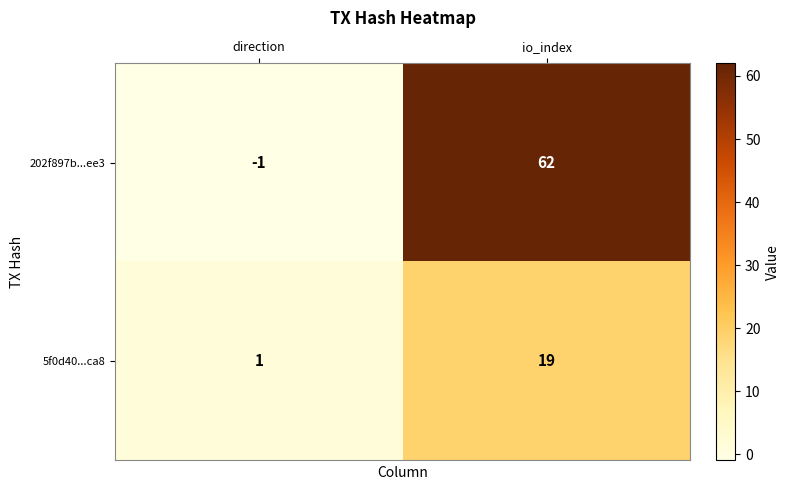

What is the minimum value shown in the chart?

-1